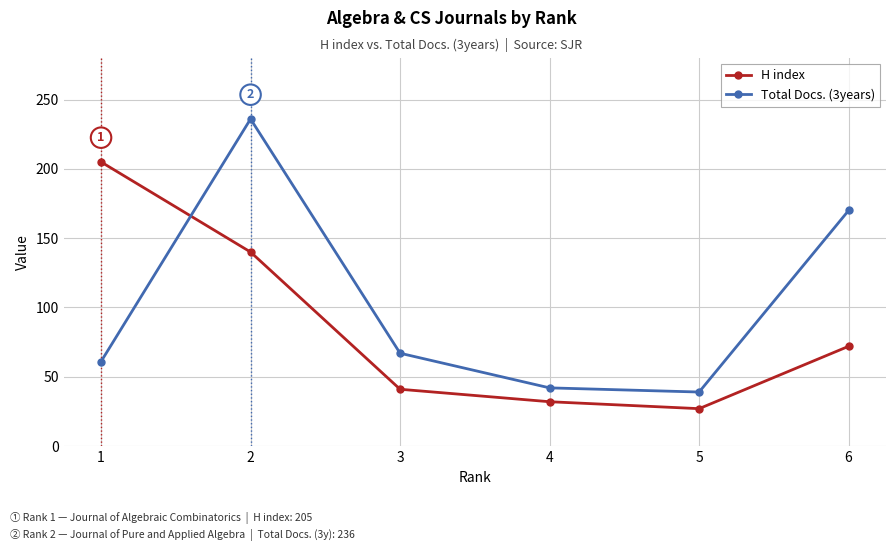

What is the difference between the highest and lowest values at 3?

26